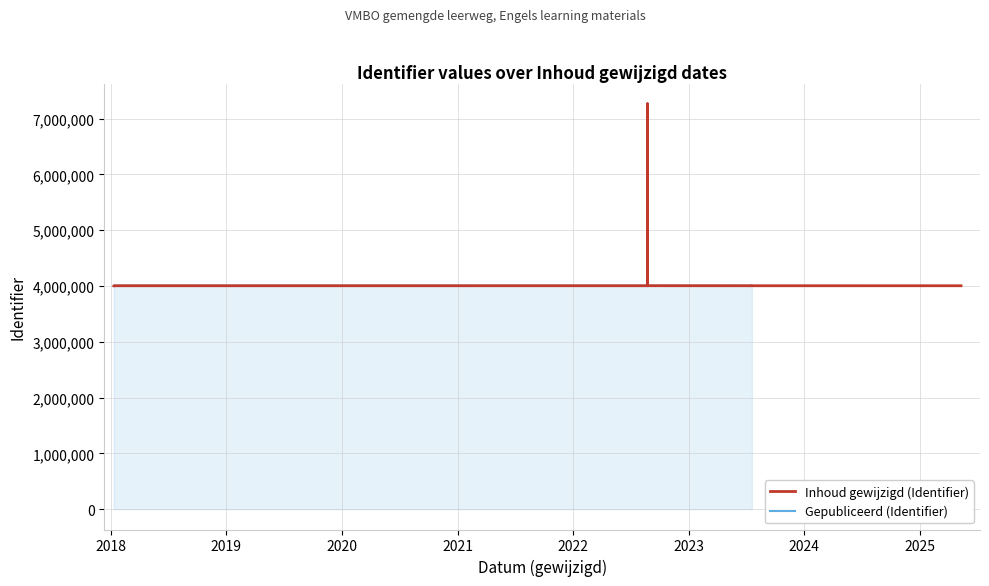

What is the average value of the Gepubliceerd (Identifier) series?

4277642